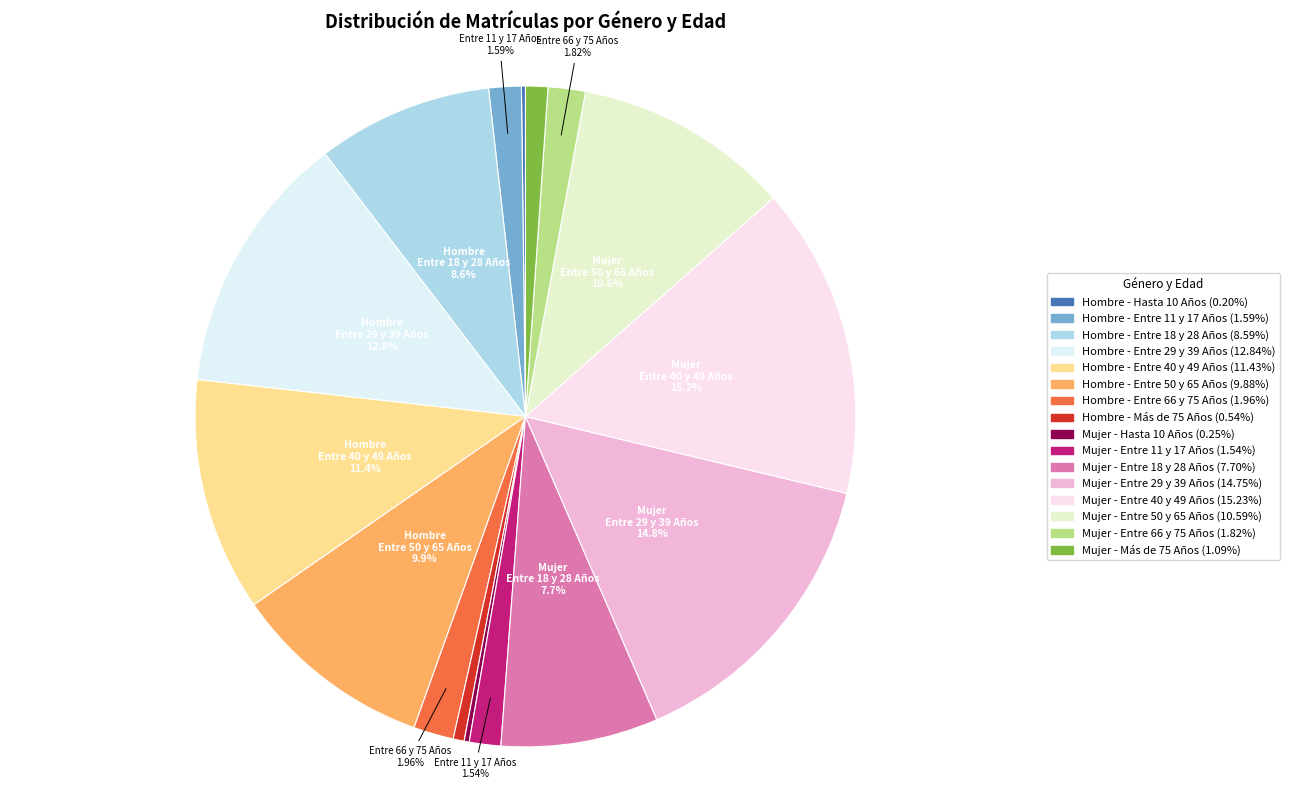

What portion of the pie excludes Hombre - Entre 11 y 17 Años?

98.4%